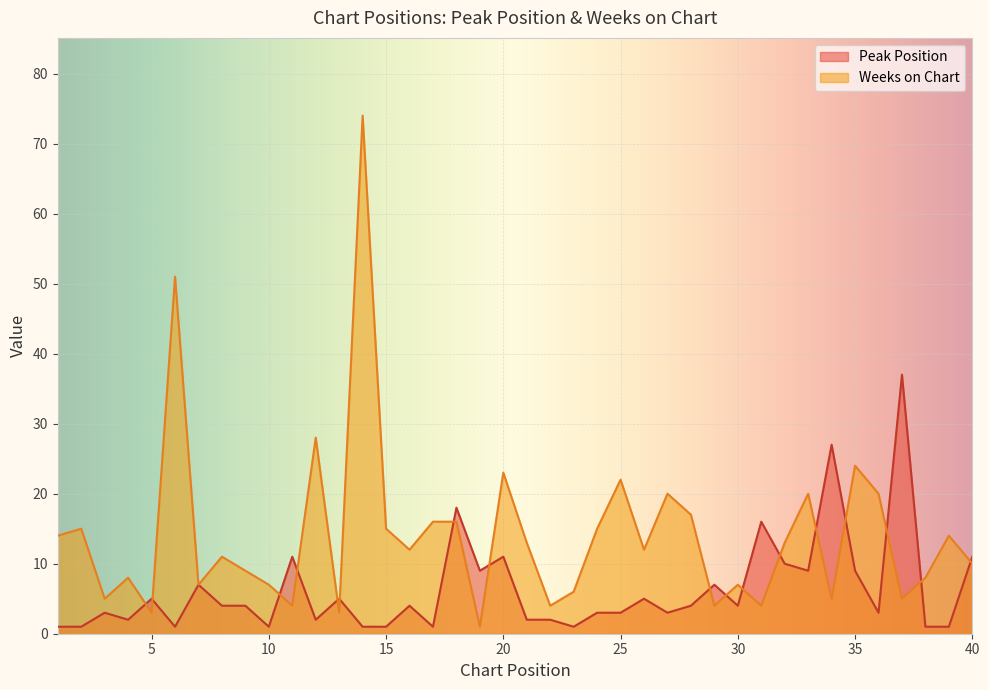

How many intersections are there between Peak Position and Weeks on Chart?

17